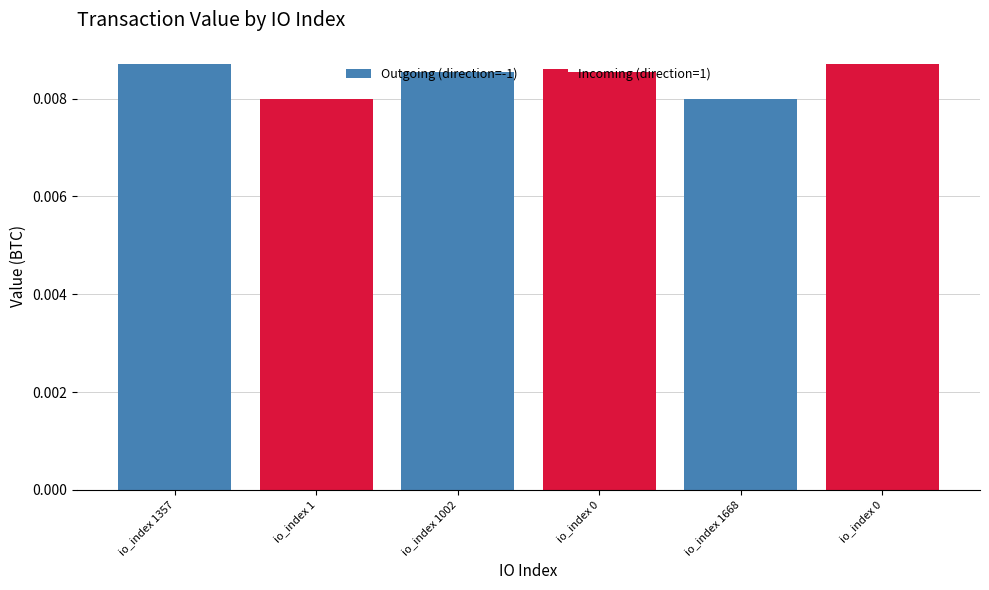

At how many categories does at least one series exceed 0?

3